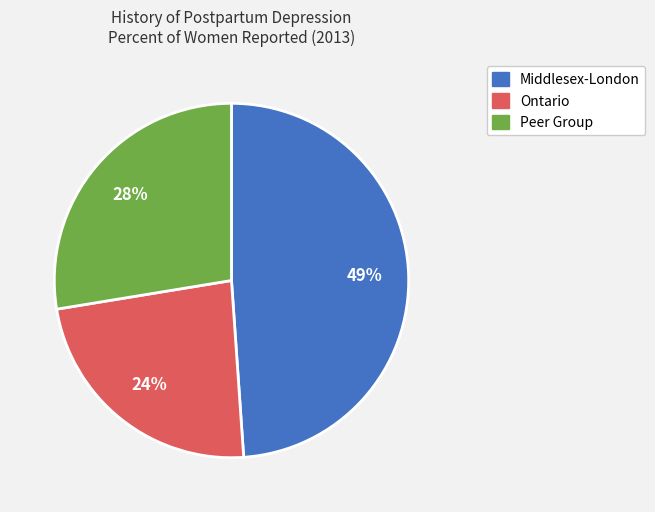

Rank the categories by value from lowest to highest.

Ontario, Peer Group, Middlesex-London